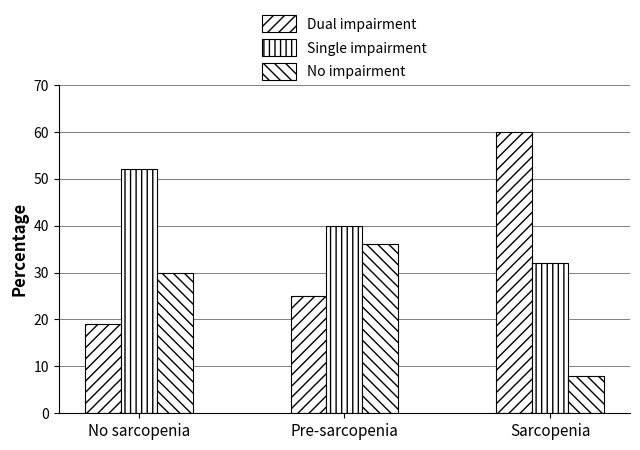

Count the number of categories in the chart.

3